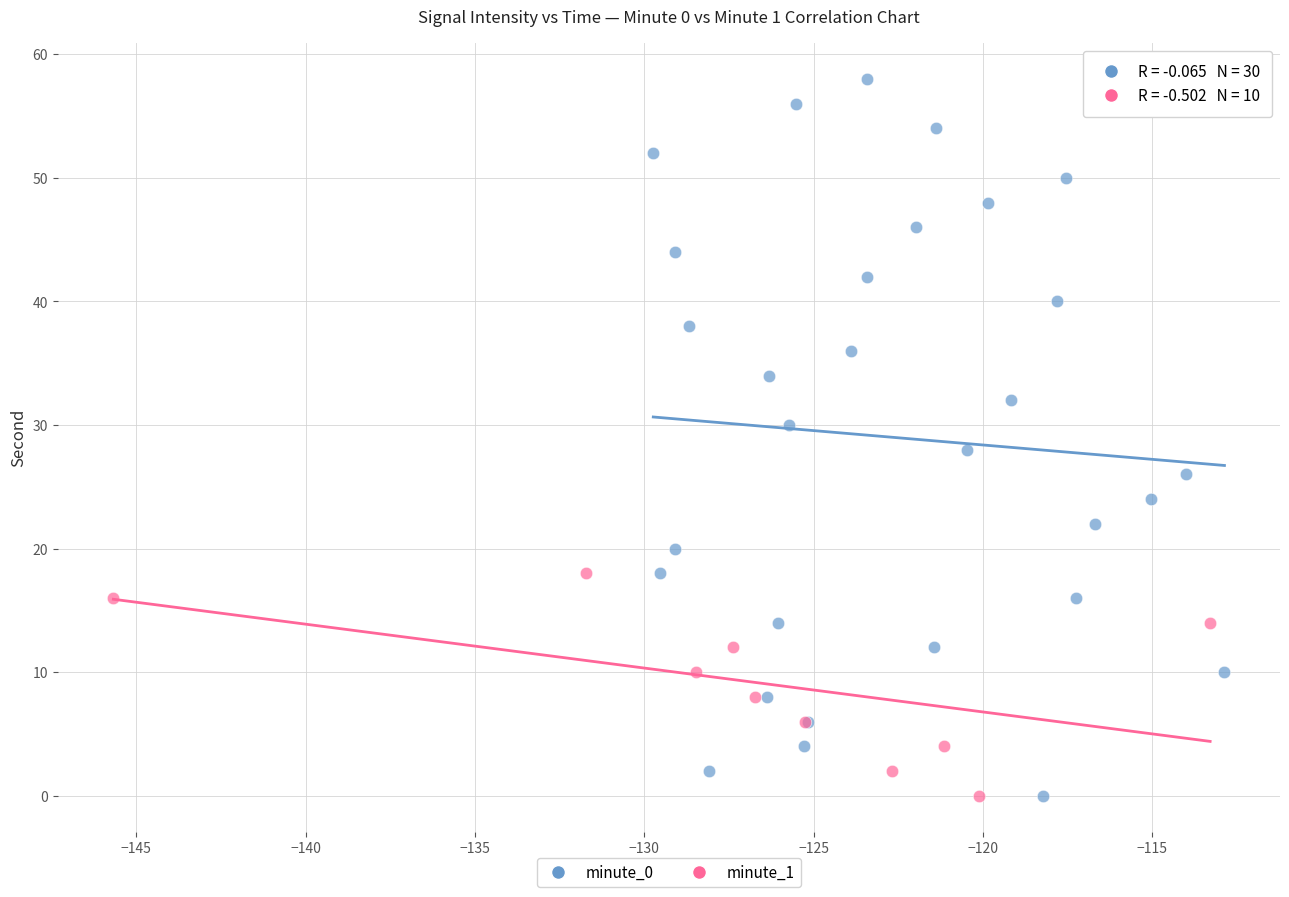

Which series reaches the maximum Y coordinate?

minute_0